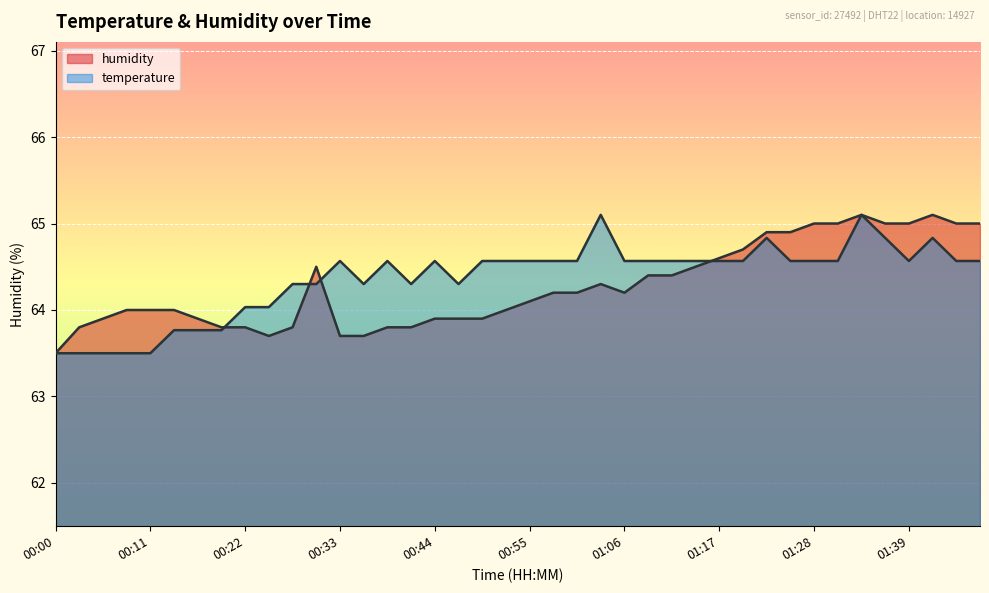

What is the difference between the maximum and second lowest values in the humidity series?

1.4